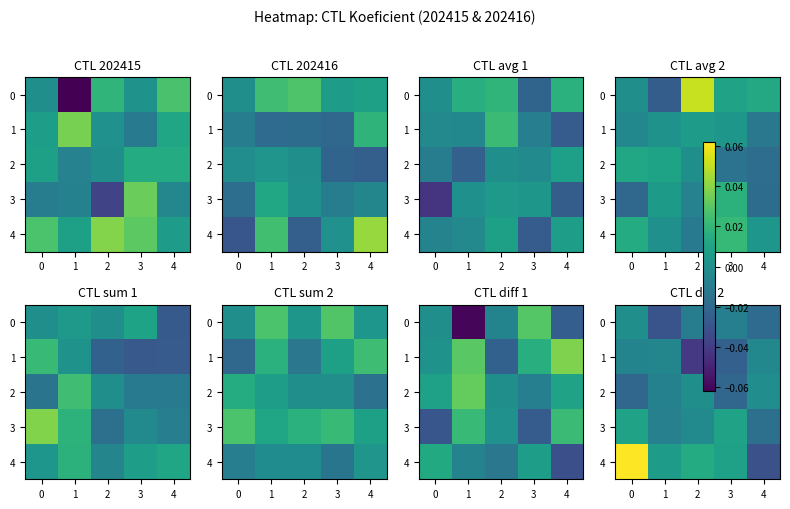

The value of 0 at 1 is -0.0. True or false?

False